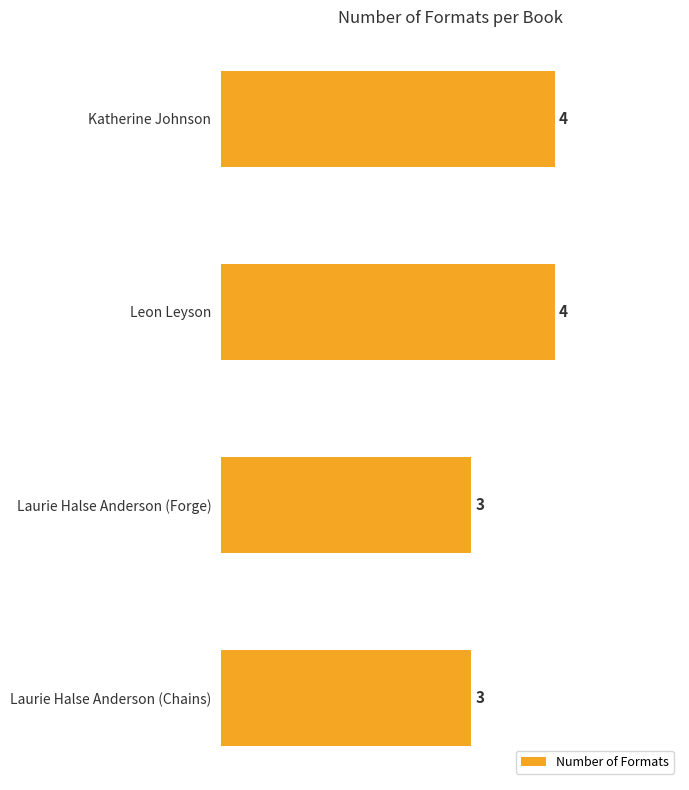

The chart shows a value of 5 at Laurie Halse Anderson (Chains). True or false?

False